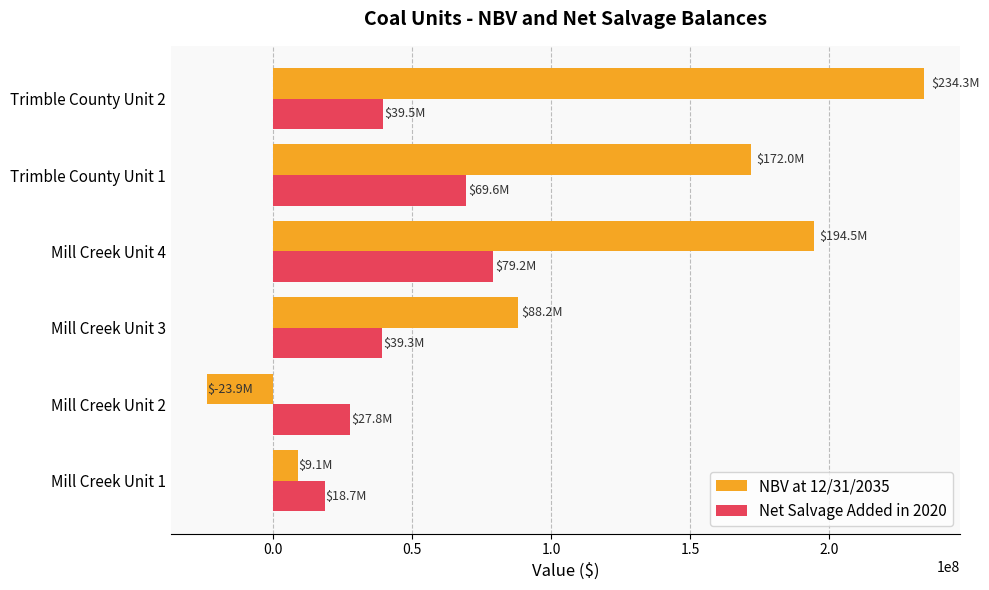

What is the average value of the Net Salvage Added in 2020 series?

45681747.1